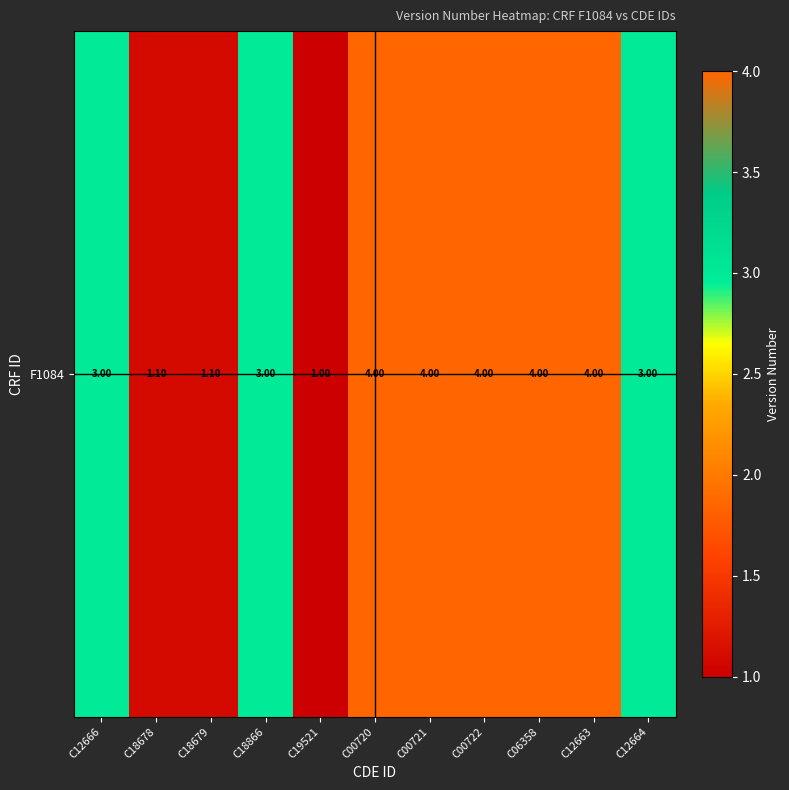

List the labels in order of value, largest first.

C00720, C00721, C00722, C06358, C12663, C12666, C18866, C12664, C18678, C18679, C19521